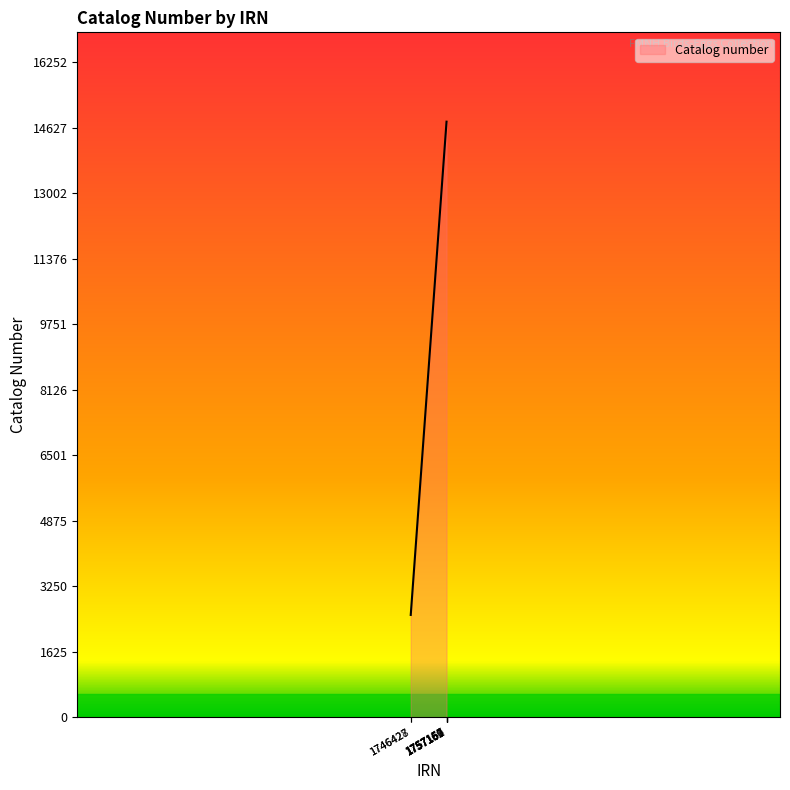

Does the chart display data point markers on the line(s)?

No